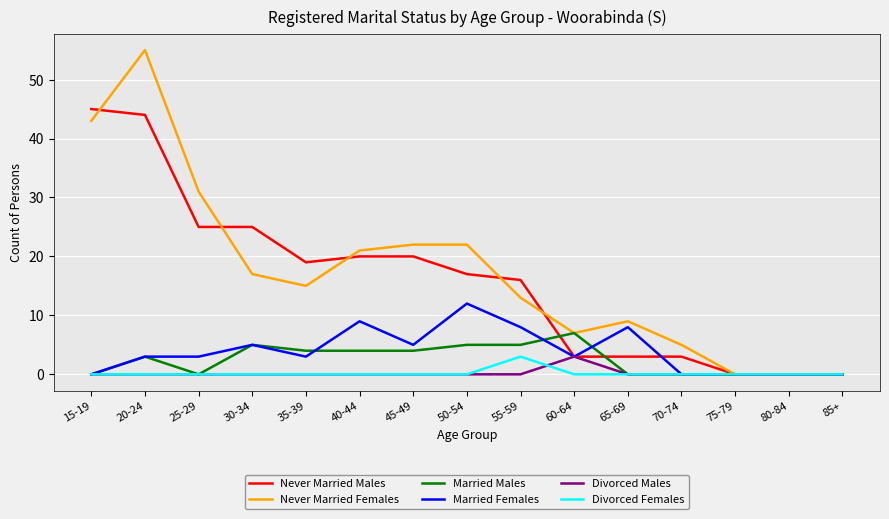

What position from the left is 85+?

15